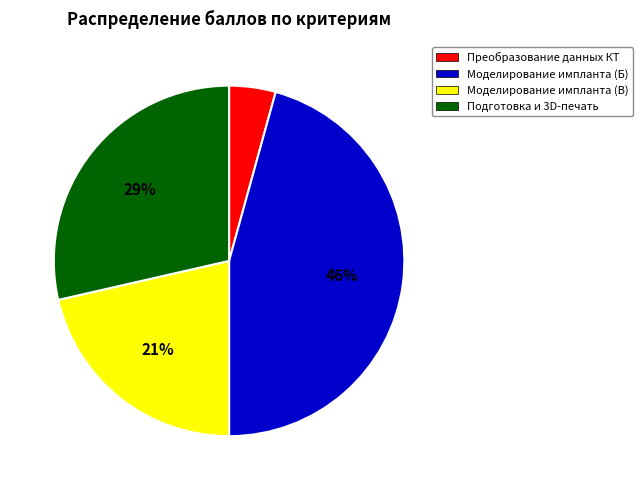

Is there a majority slice in this chart?

No